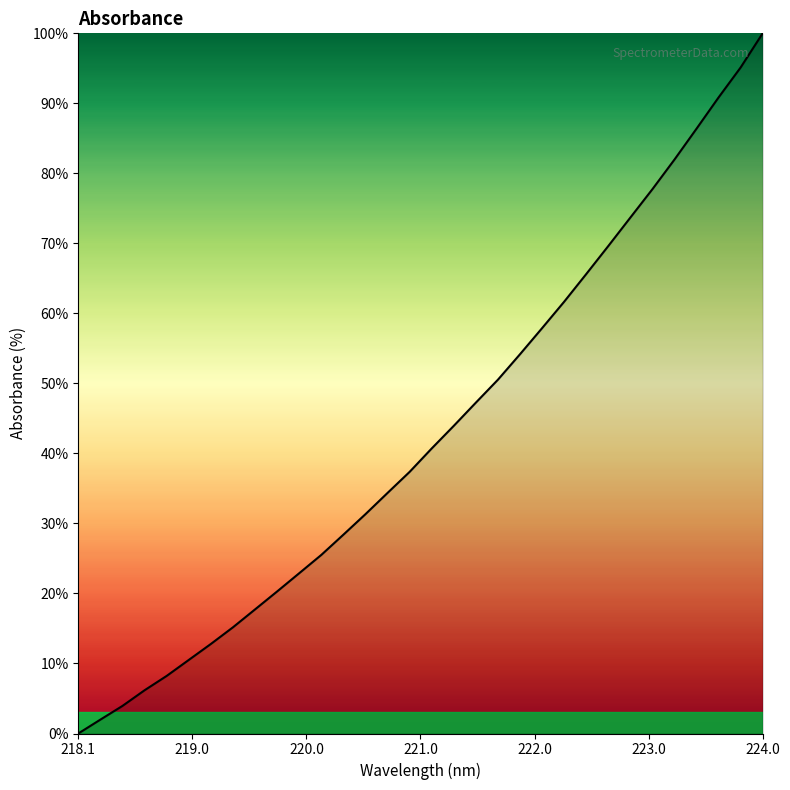

What is the difference between the maximum and minimum values?

100.0